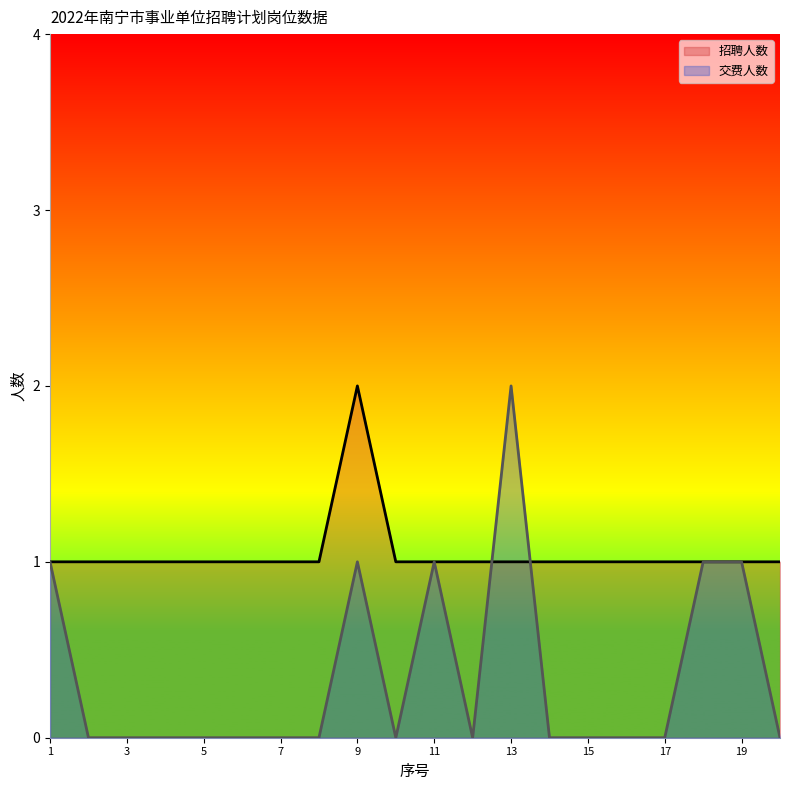

Count the number of categories in the chart.

20